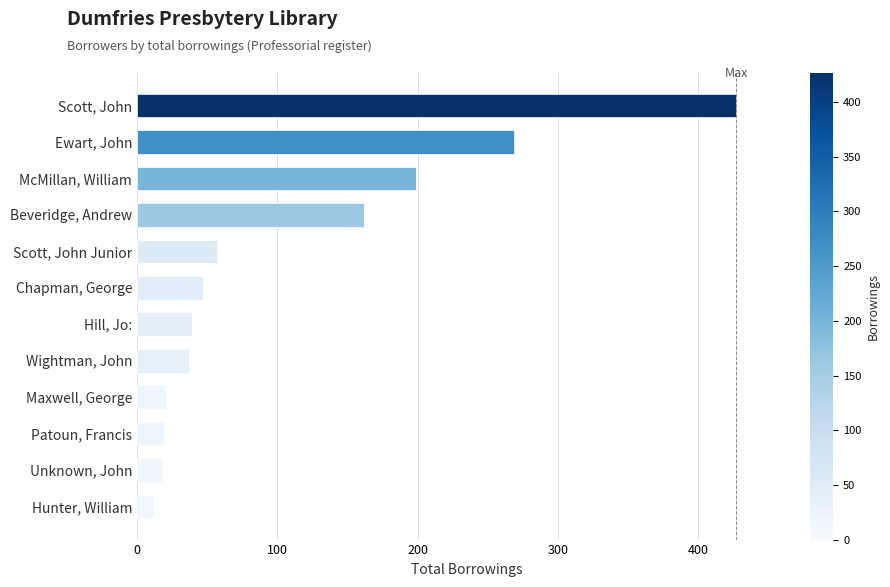

At which label is the value closest to 219?

McMillan, William